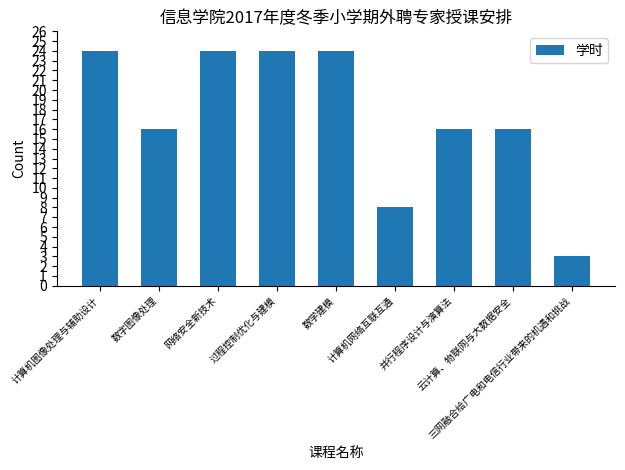

What is the difference between the values at 计算机图像处理与辅助设计 and 云计算、物联网与大数据安全?

8